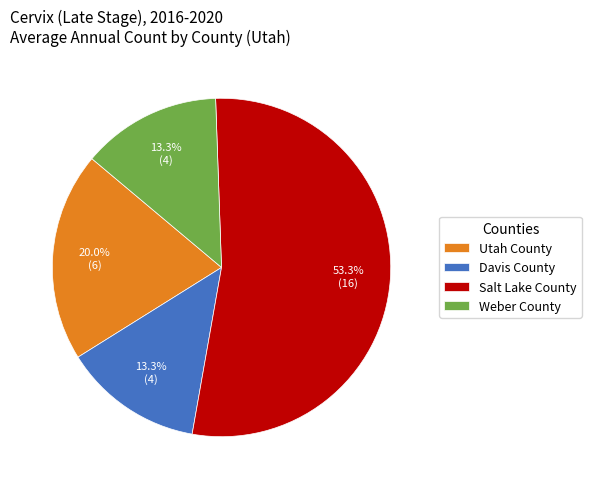

Is it true that Utah County is 20% of the pie?

True